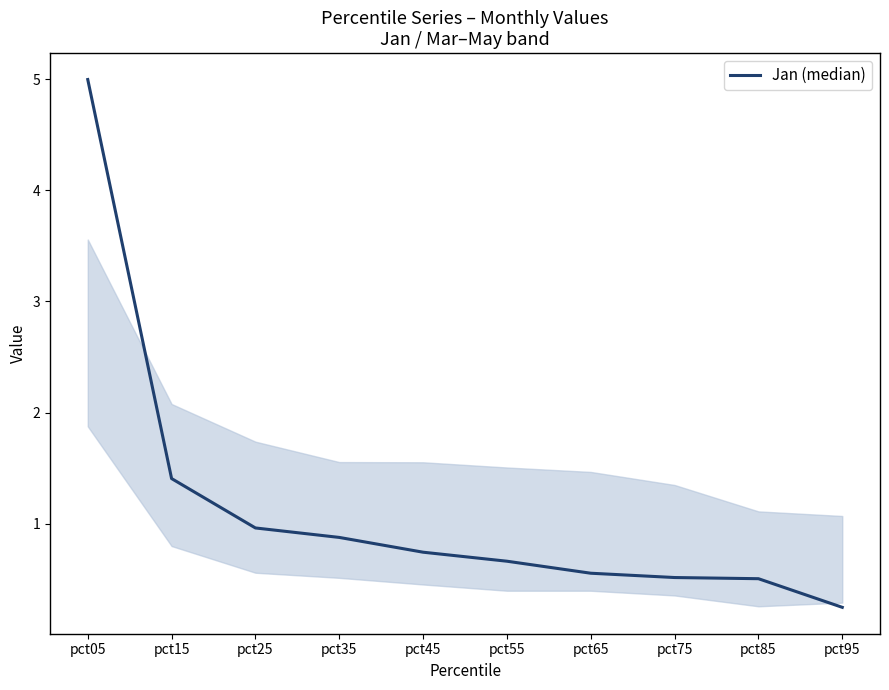

Read the value at pct55.

0.7